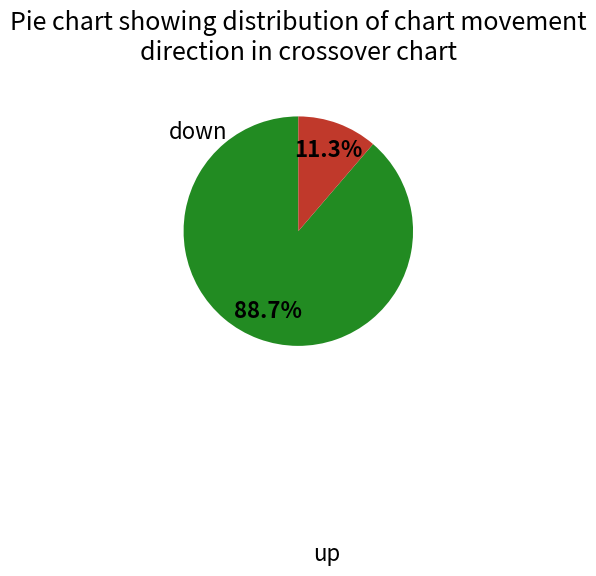

Is it true that down is 5% of the pie?

False